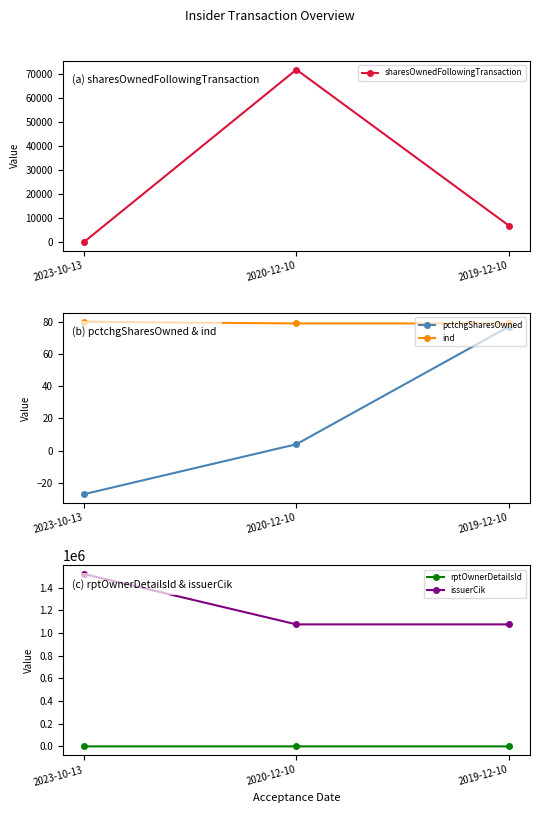

The value of rptOwnerDetailsId at 2020-12-10 is 1. True or false?

False